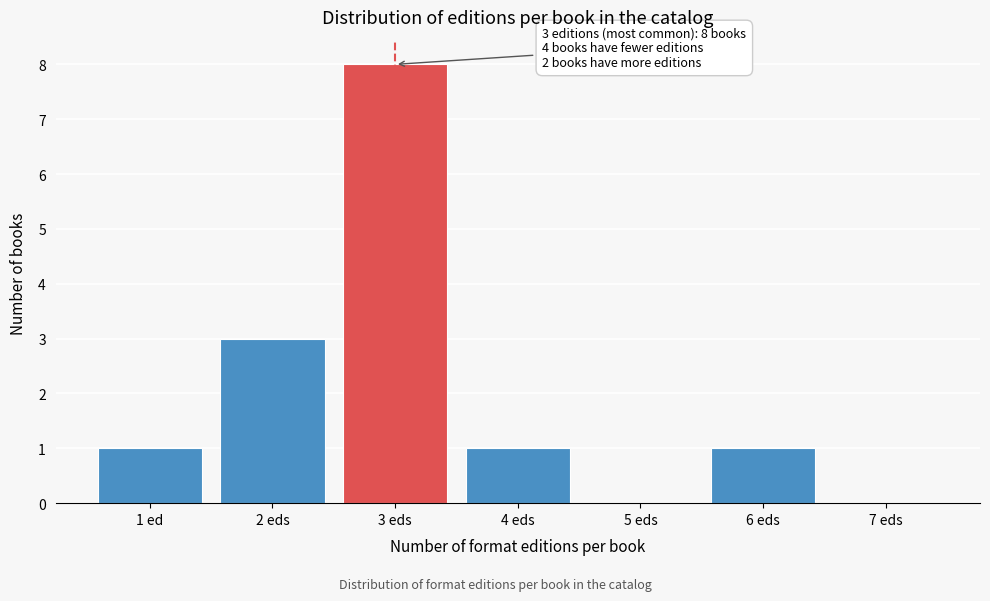

Reading right to left, transcribe all the data shown in this chart.

7 eds=0	6 eds=1	5 eds=0	4 eds=1	3 eds=8	2 eds=3	1 ed=1